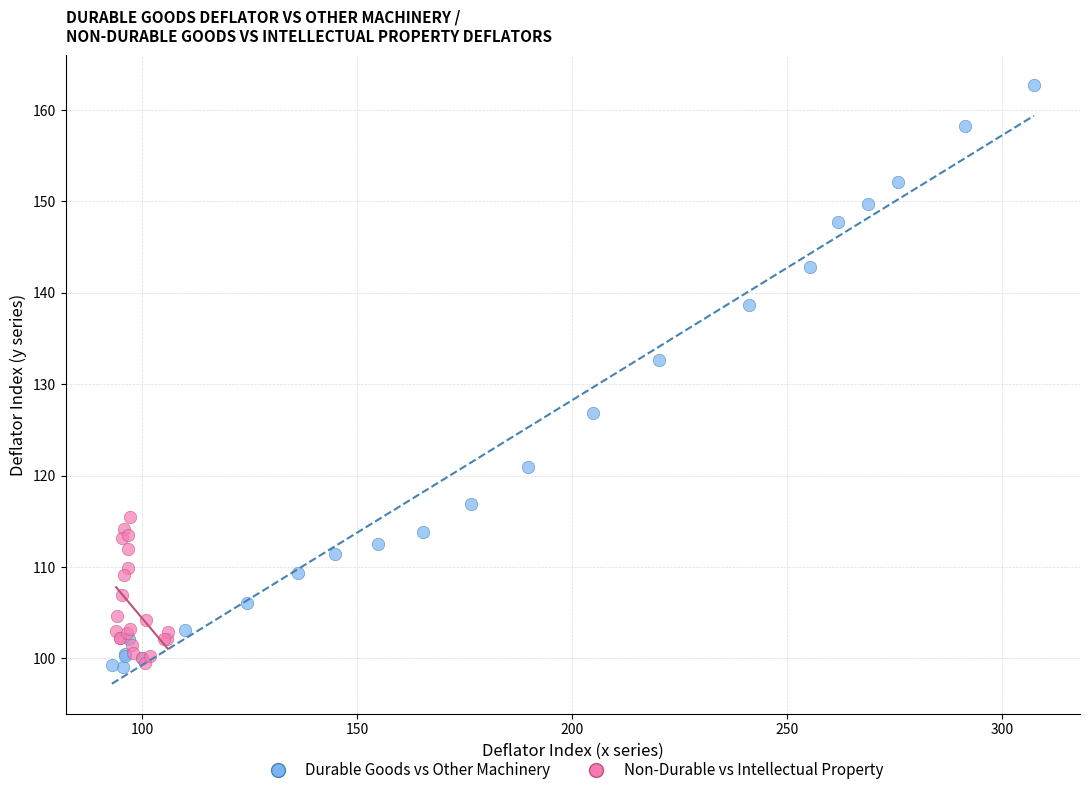

Which series has the largest Y range (max minus min)?

Durable Goods vs Other Machinery